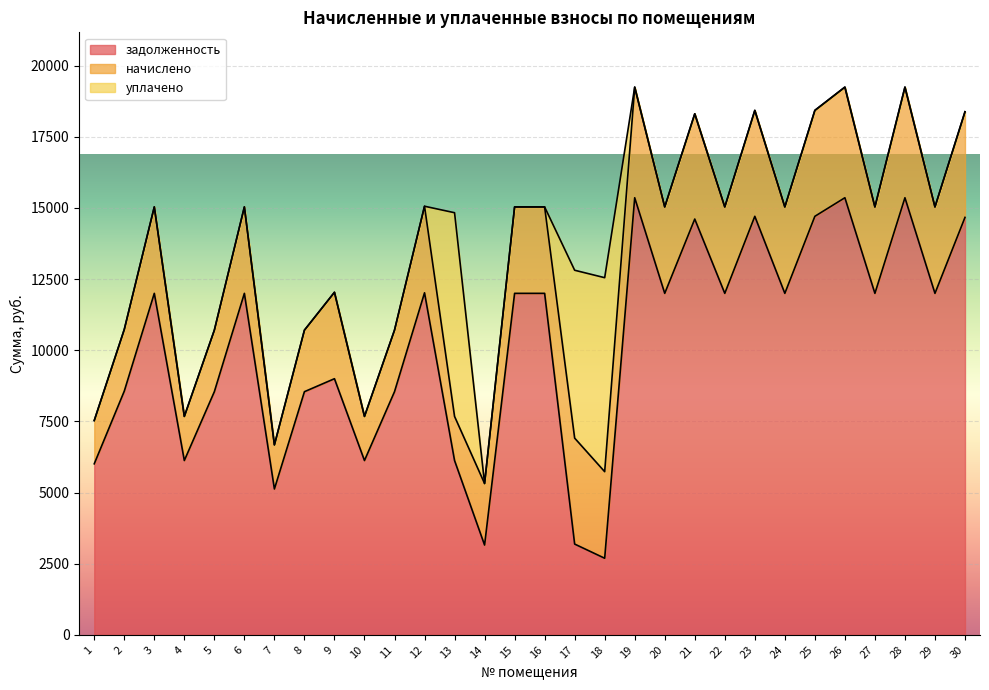

Reading left to right, what are all the values shown in this chart?

задолженность: 6009.6	8563.2	12000.0	6124.8	8544.0	12000.0	5124.8	8544.0	9000.0	6124.8	8544.0	12019.2	6124.8	3154.4	12000.0	12000.0	3189.2	2690.5	15360.0	12000.0	14611.2	12000.0	14707.2	12000.0	14707.2	15360.0	12000.0	15360.0	12000.0	14668.8
начислено: 1521.2	2167.6	3037.5	1550.3	2162.7	3037.5	1550.3	2162.7	3037.5	1550.3	2162.7	3042.4	1550.3	2162.7	3037.5	3037.5	3722.8	3042.4	3888.0	3037.5	3698.5	3037.5	3722.8	3037.5	3722.8	3888.0	3037.5	3888.0	3037.5	3713.0
уплачено: 0.0	0.0	0.0	0.0	0.0	0.0	0.0	0.0	0.0	0.0	0.0	0.0	7158.4	0.0	0.0	0.0	5900.0	6817.4	0.0	0.0	0.0	0.0	0.0	0.0	0.0	0.0	0.0	0.0	0.0	0.0